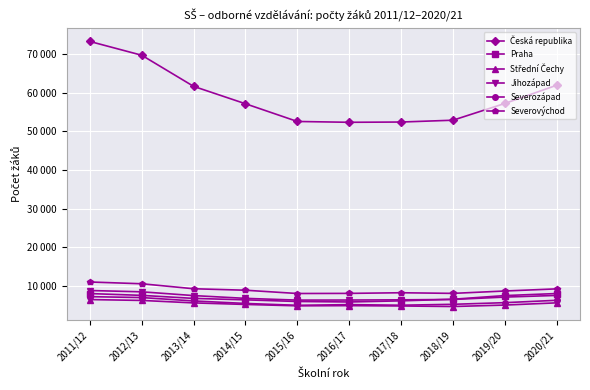

At which category is the sum across all series the highest?

2011/12